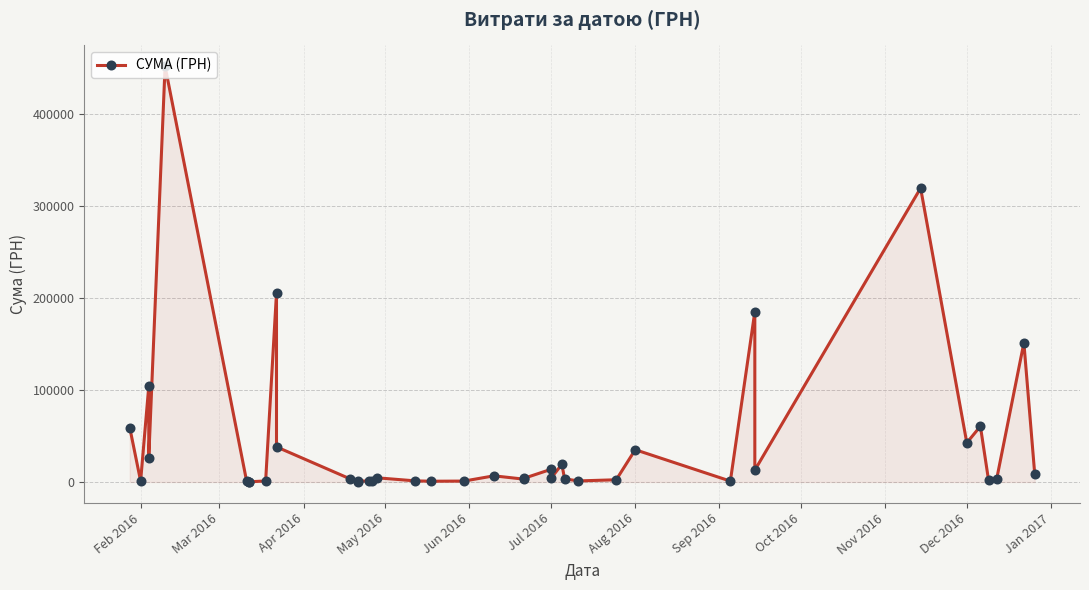

True or false: the data shows 32446.2 at 35.

False